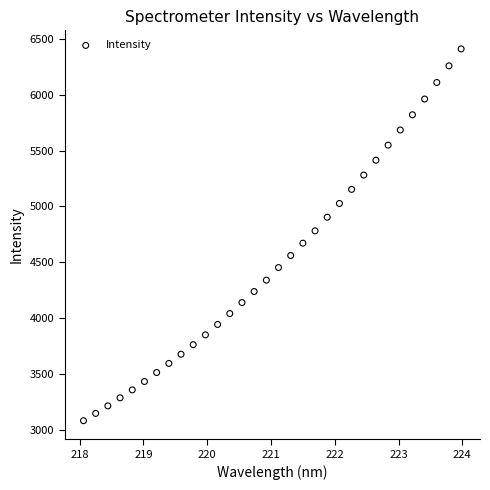

What is the range of Y values (max minus min)?

3332.6